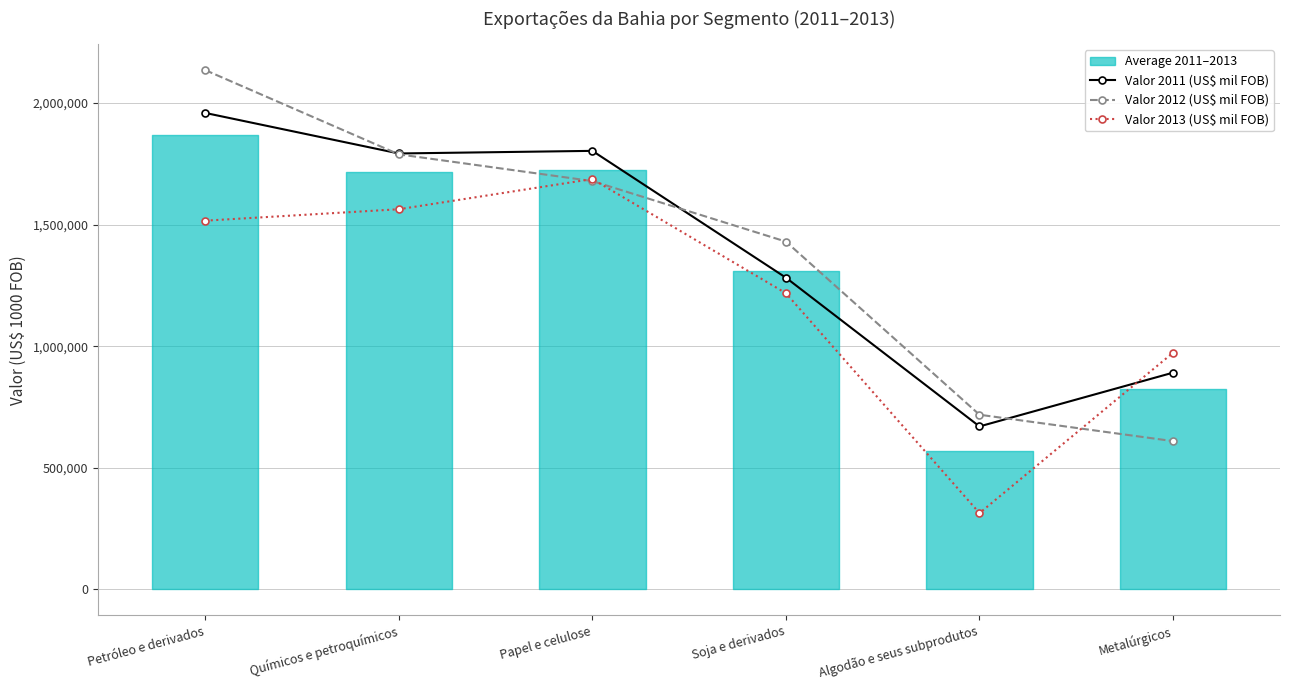

The value of Valor 2013 (US$ mil FOB) at Soja e derivados is 353675. True or false?

False